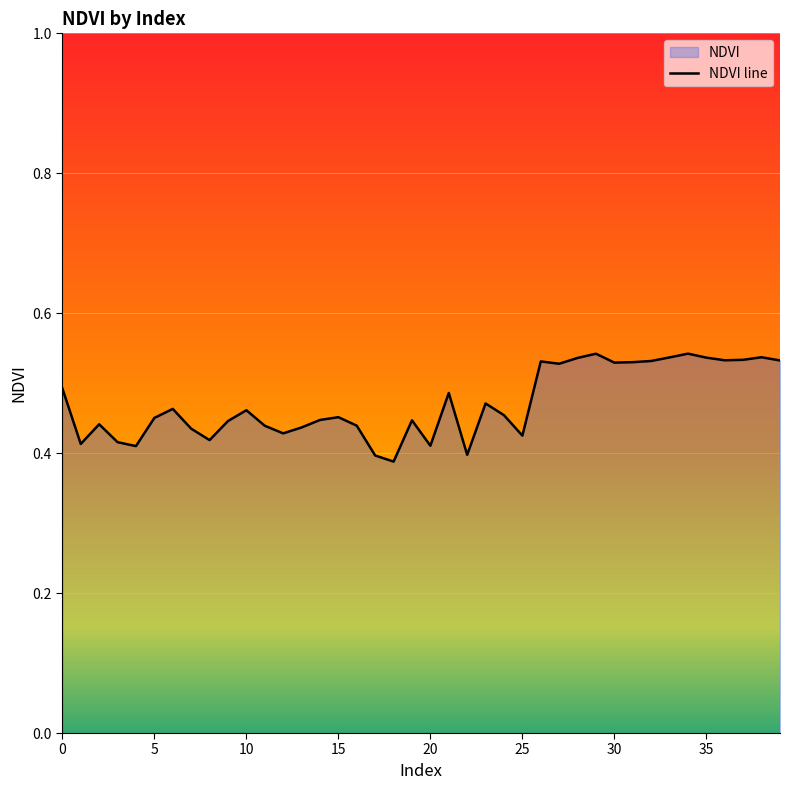

How many distinct data groups are displayed?

1